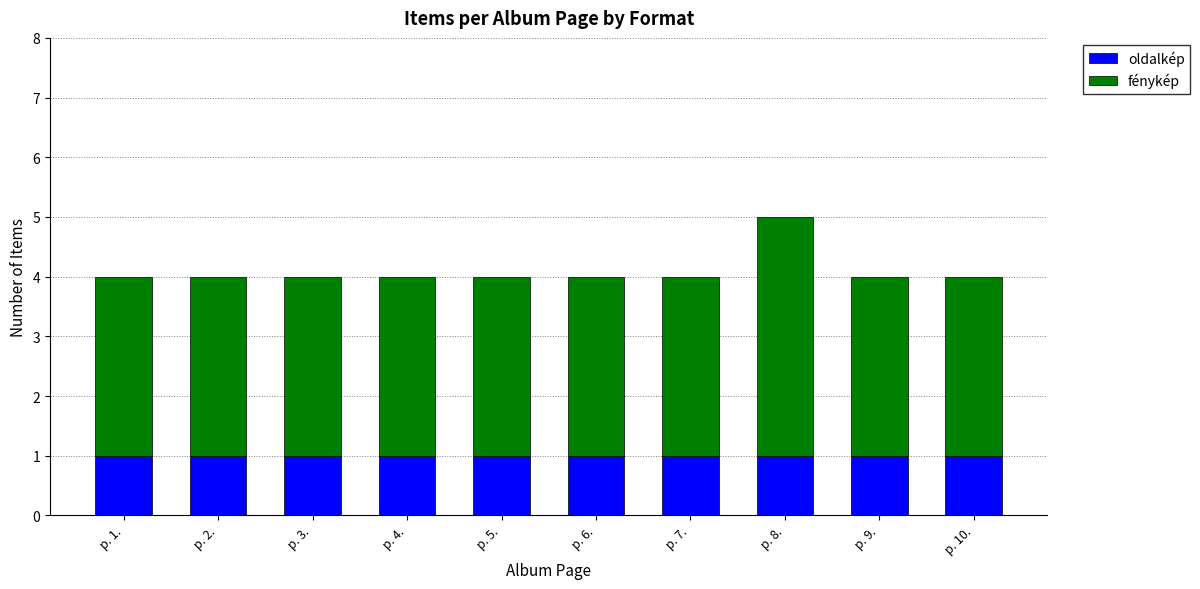

The value of oldalkép at p. 4. is 0. True or false?

False